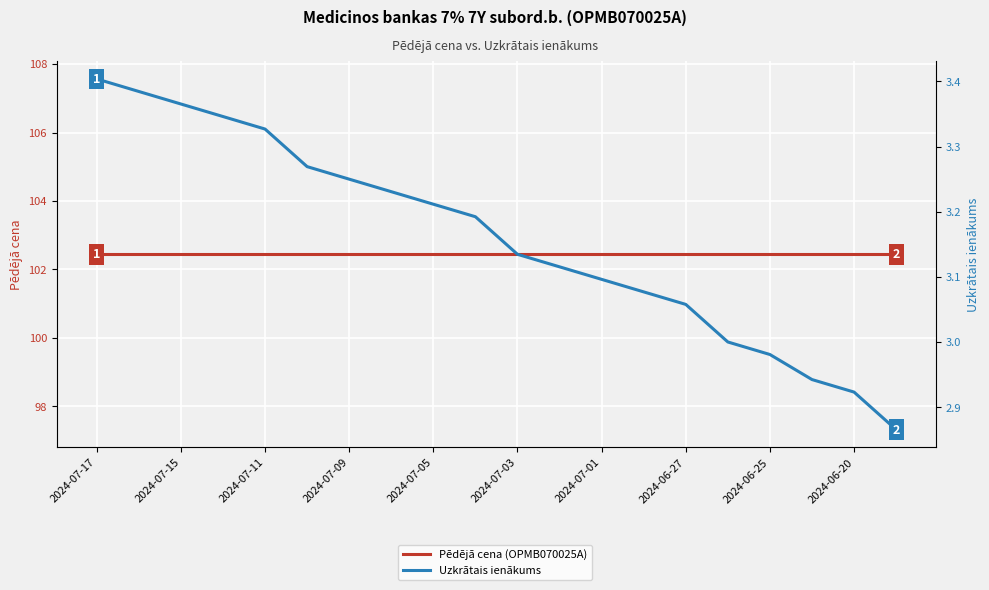

What is the lowest value of the Pēdējā cena series?

102.4